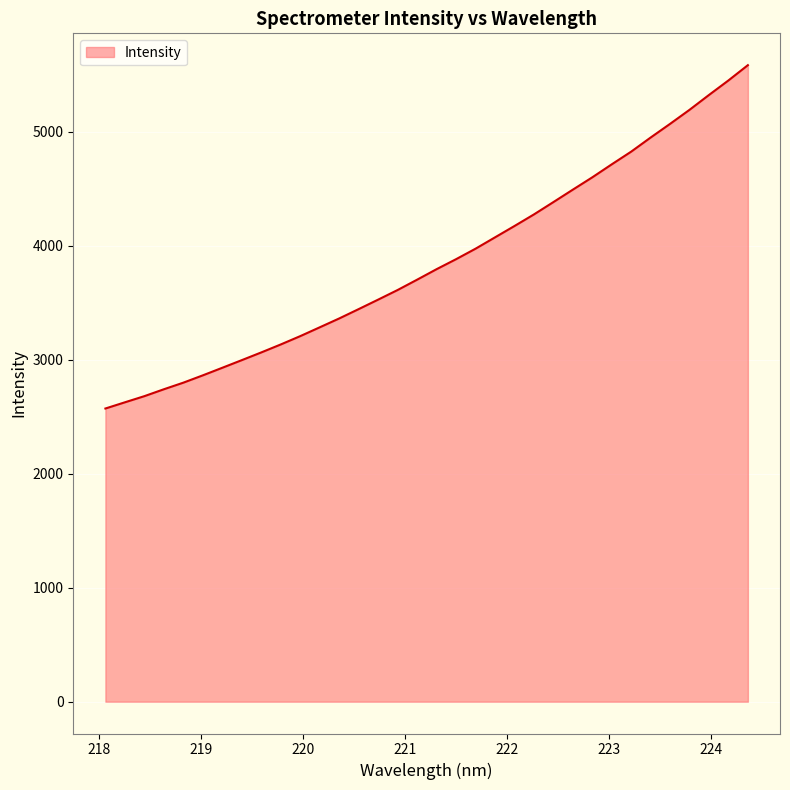

What is the maximum value shown in the chart?

5583.7